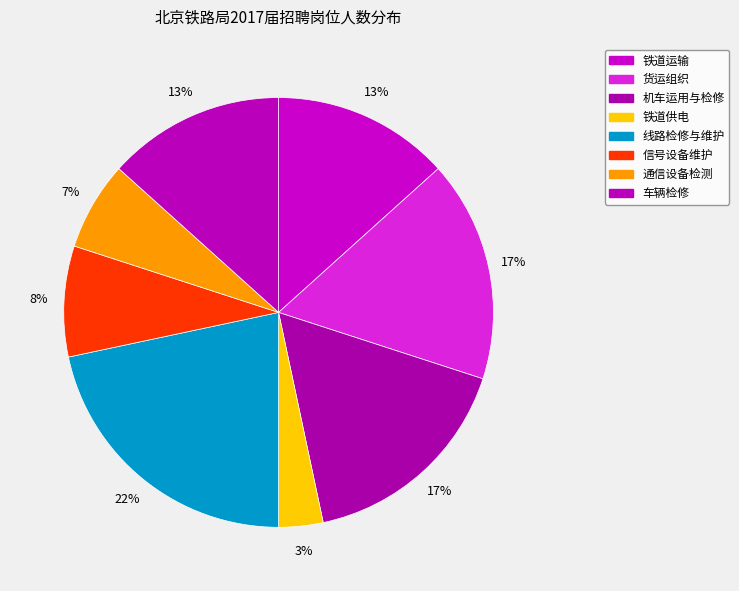

Count the number of slices in the pie.

8